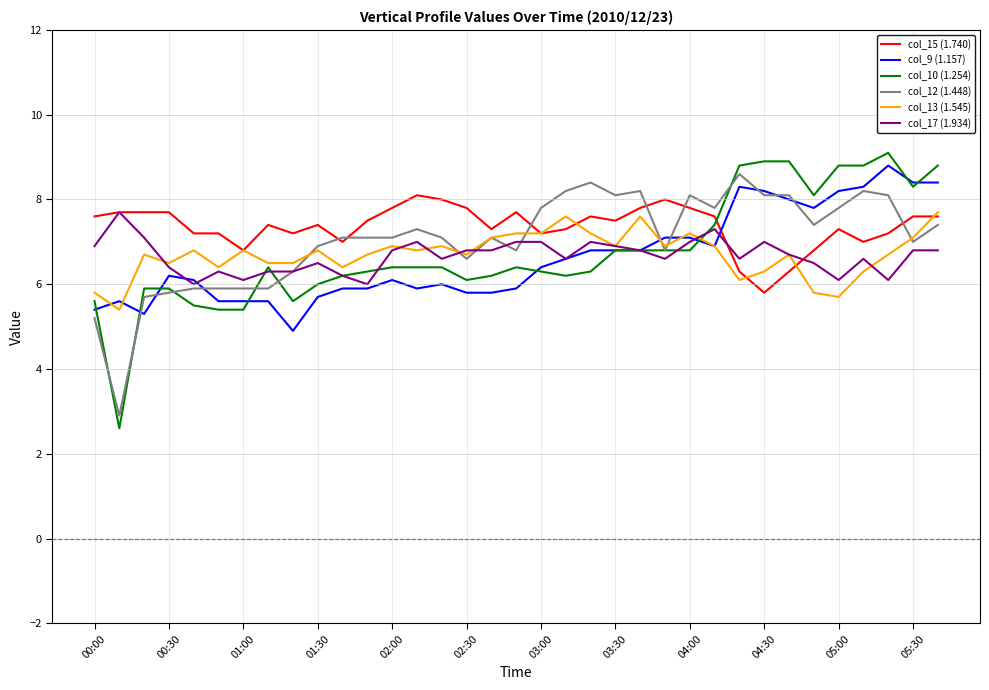

What is the difference between the second highest and minimum values in the col_12 (1.448) series?

5.5